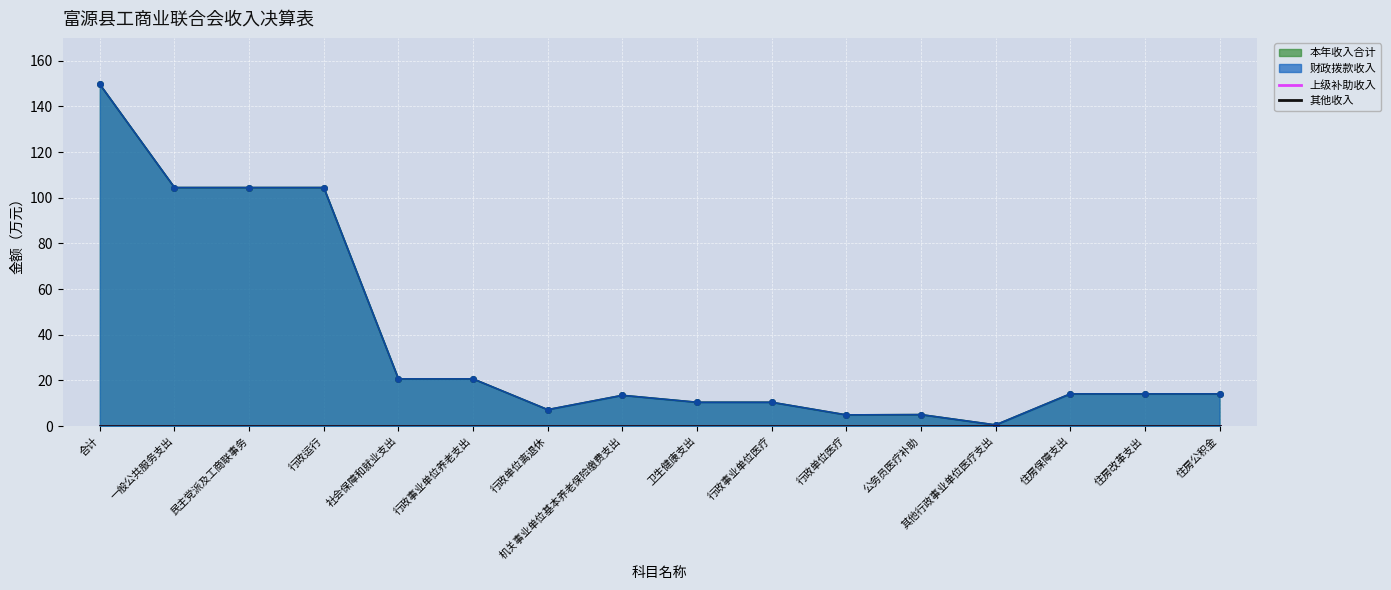

What is the difference between the maximum and second lowest values in the 财政拨款收入 series?

144.8